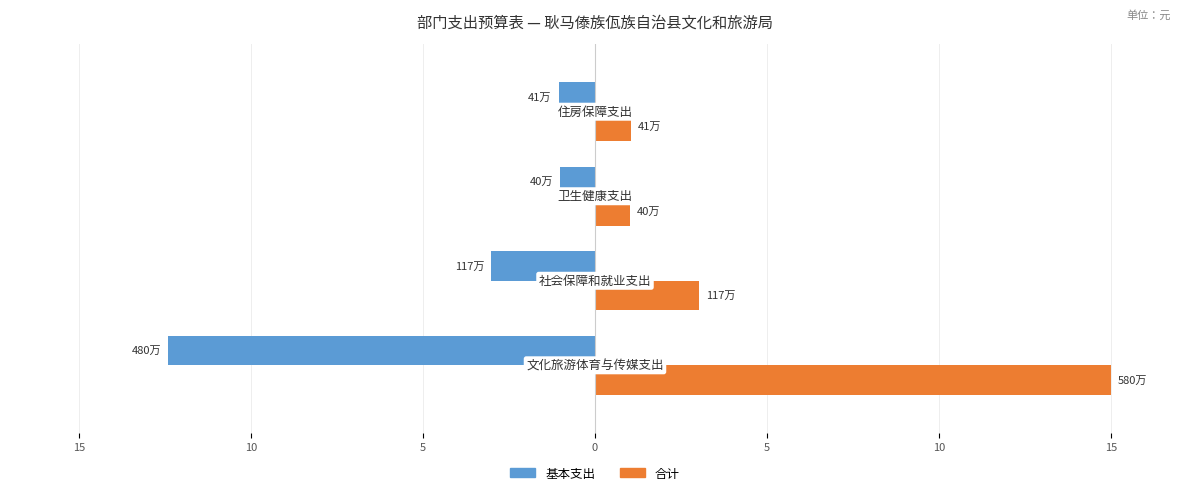

What are all the series names shown in the legend?

基本支出, 合计